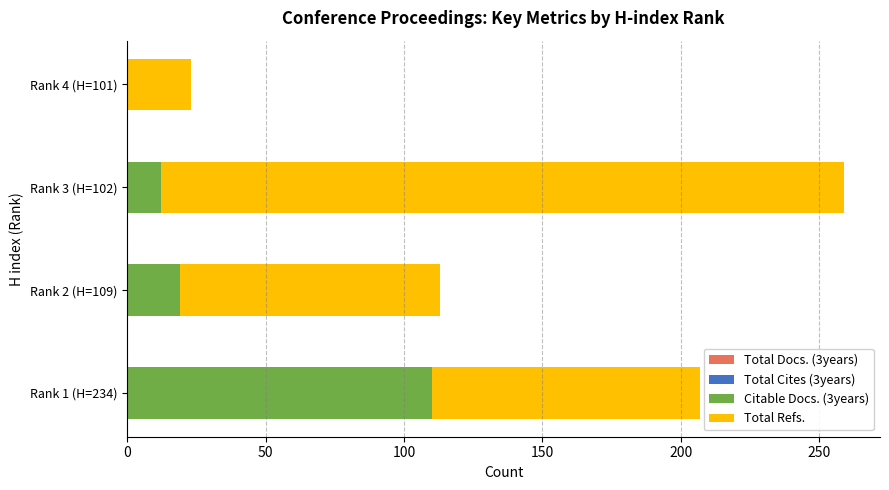

What is the highest value of the Citable Docs. (3years) series?

110